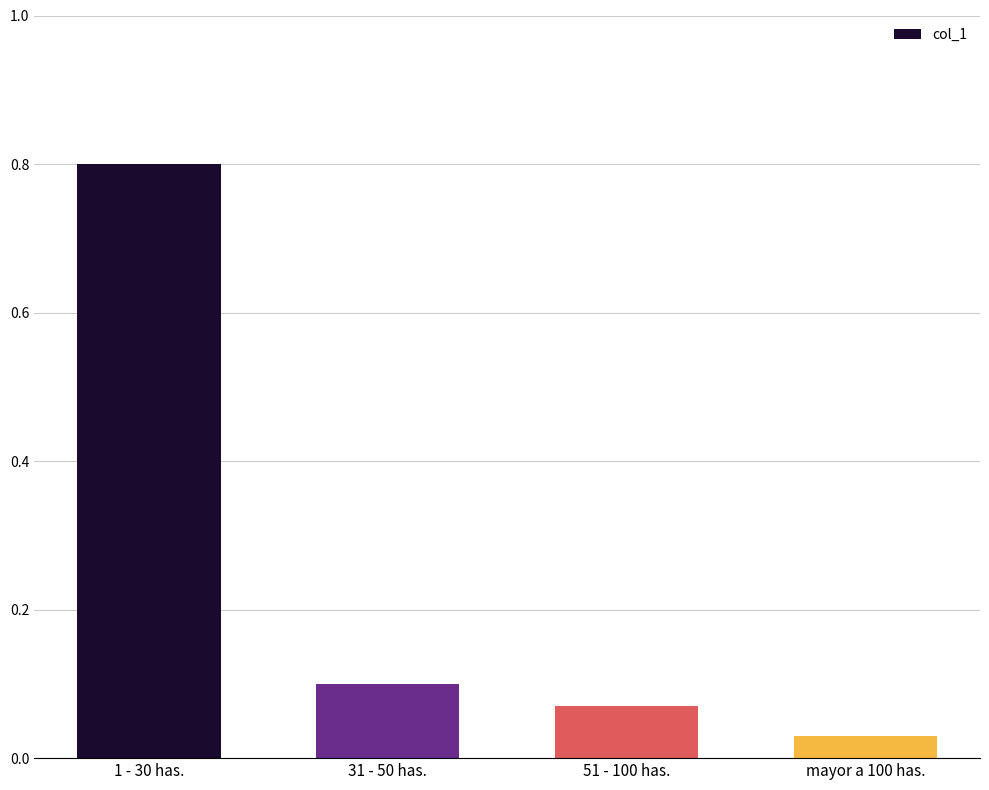

Where is the data nearest to the value 0?

mayor a 100 has.